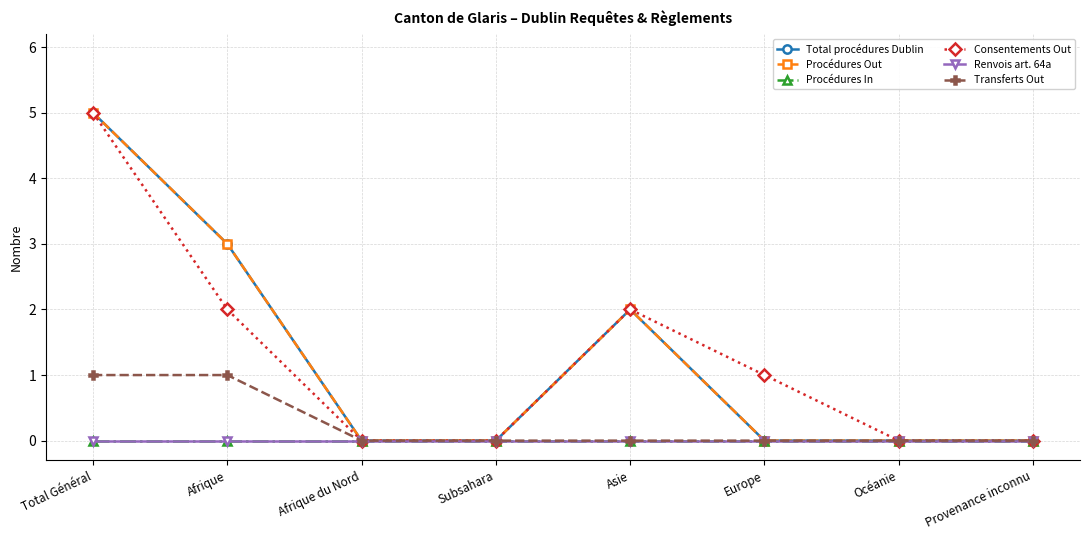

What is the maximum value for Procédures Out?

5